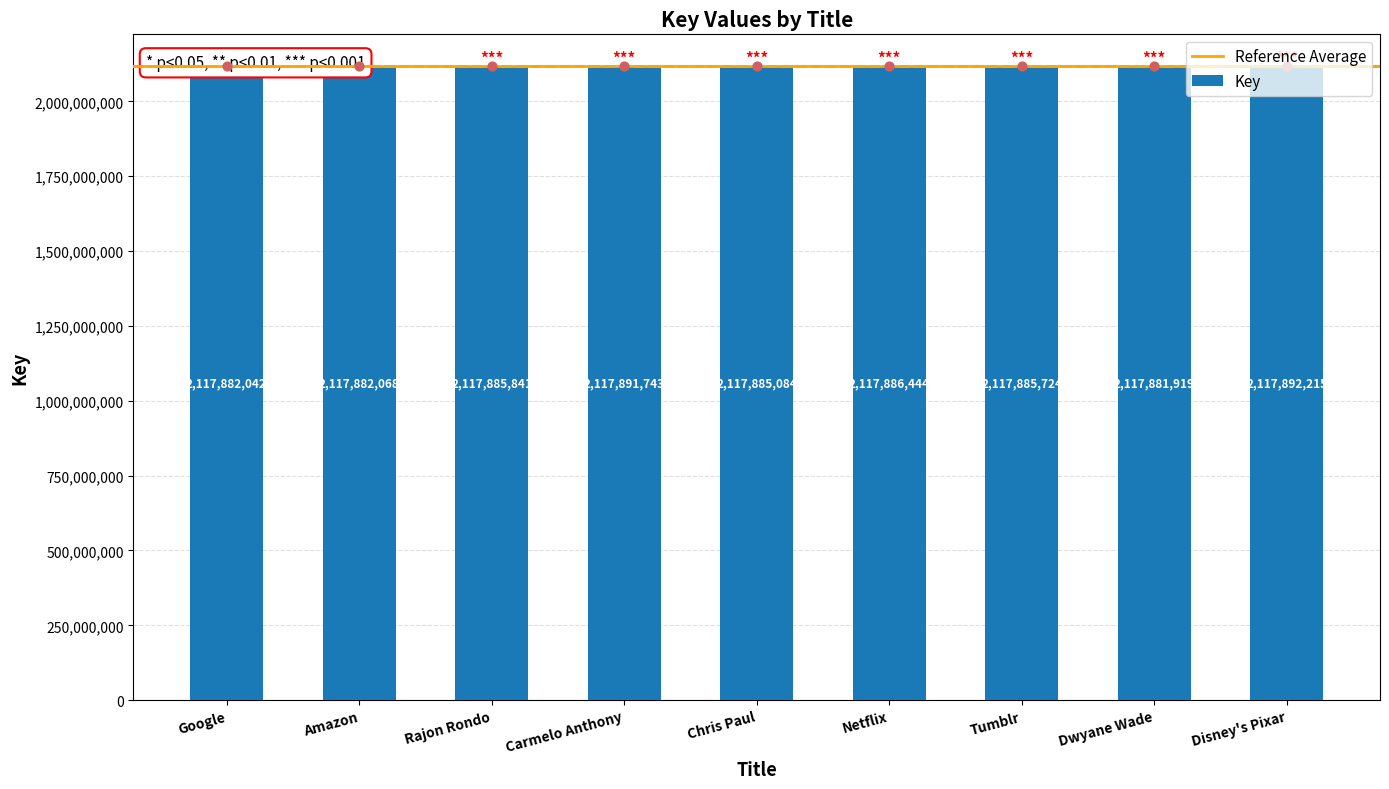

What is the change in value from Rajon Rondo to Chris Paul?

-757